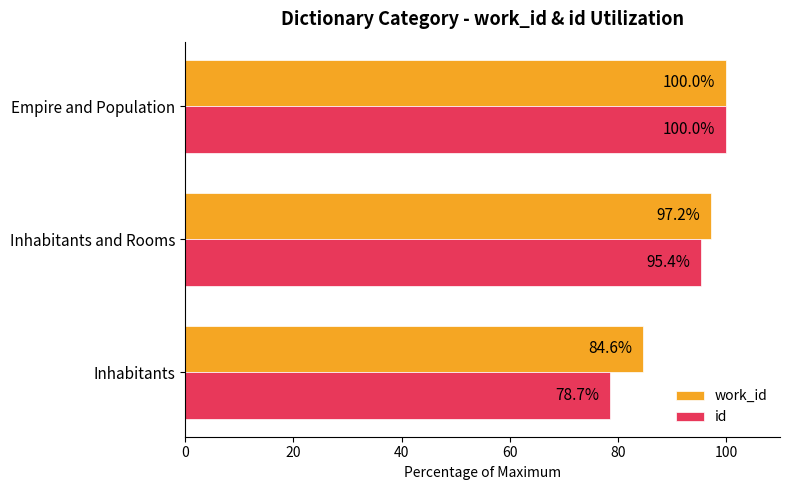

Which series has the largest total across all categories?

work_id